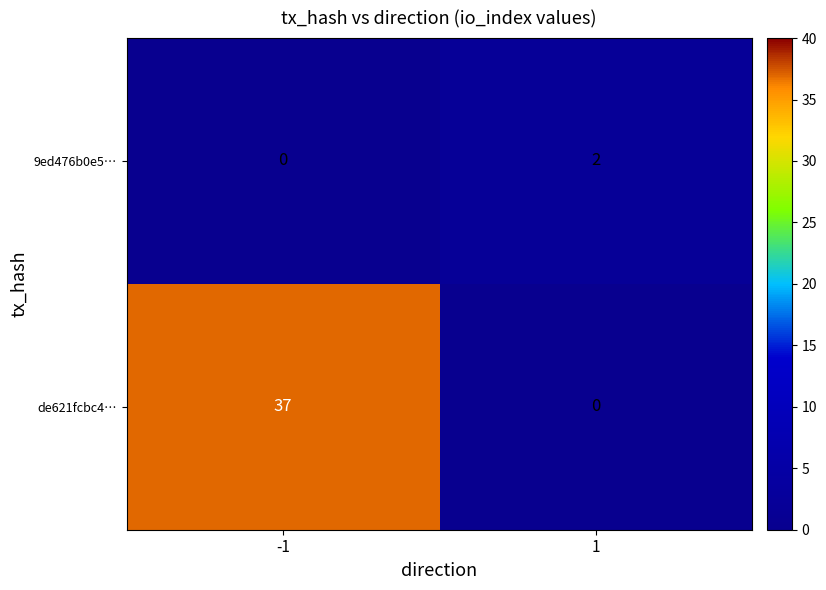

Between -1 and 1, which series saw the biggest shift?

de621fcbc4…